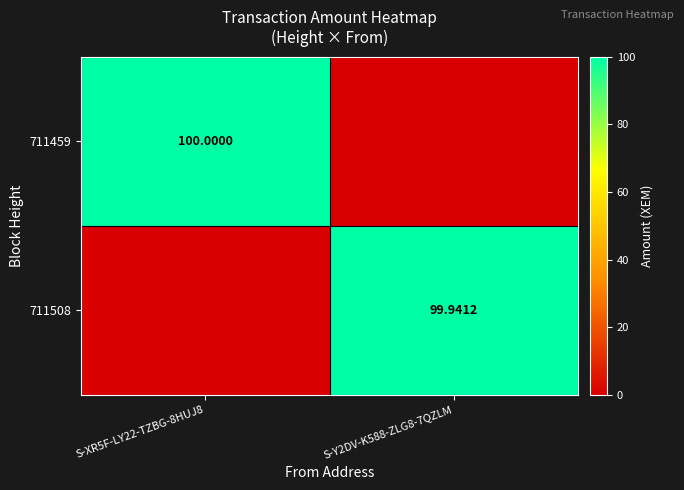

At which label is 711508 closest to 49?

S-XR5F-LY22-TZBG-8HUJ8